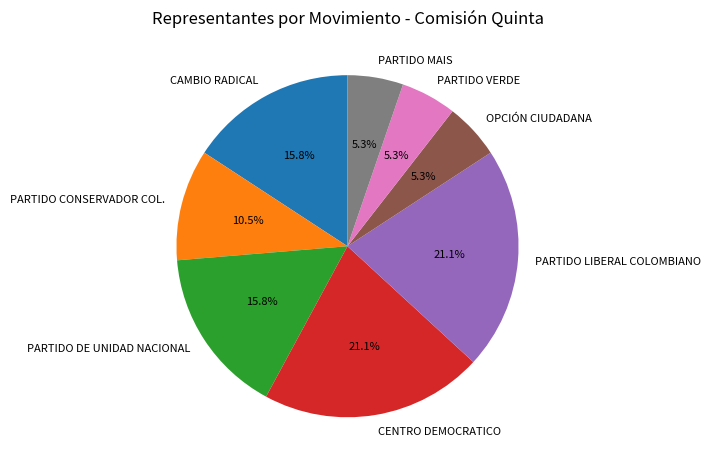

How many segments does this pie chart have?

8